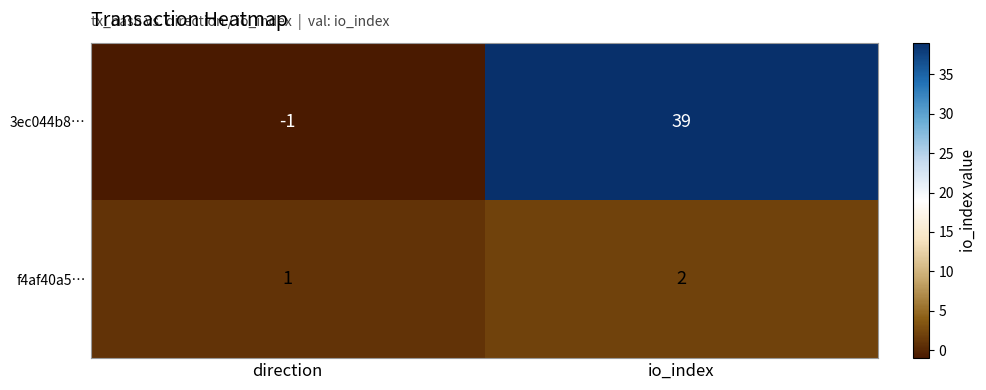

Reading left to right, transcribe all the data shown in this chart.

3ec044b8…: -1	39
f4af40a5…: 1	2